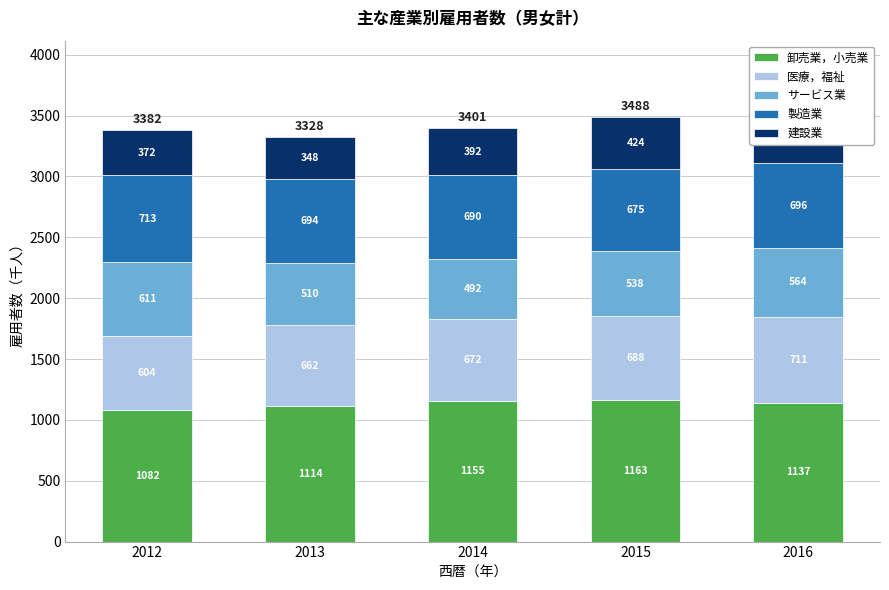

What is the total value across all series at 2014?

3401